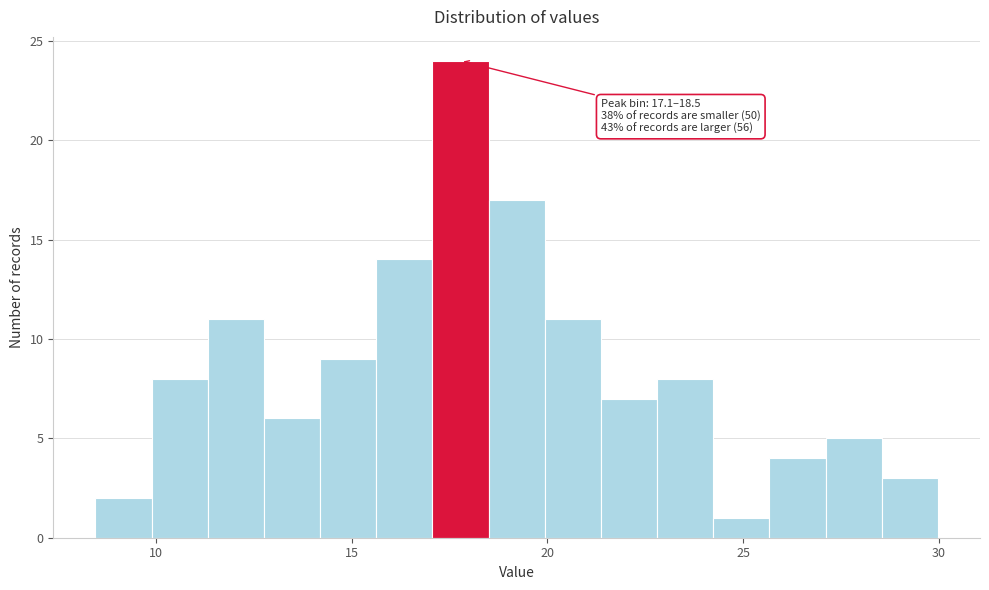

Around what value on the x-axis is the tallest bar? Give the approximate position of its centre, as read against the axis.

18.0